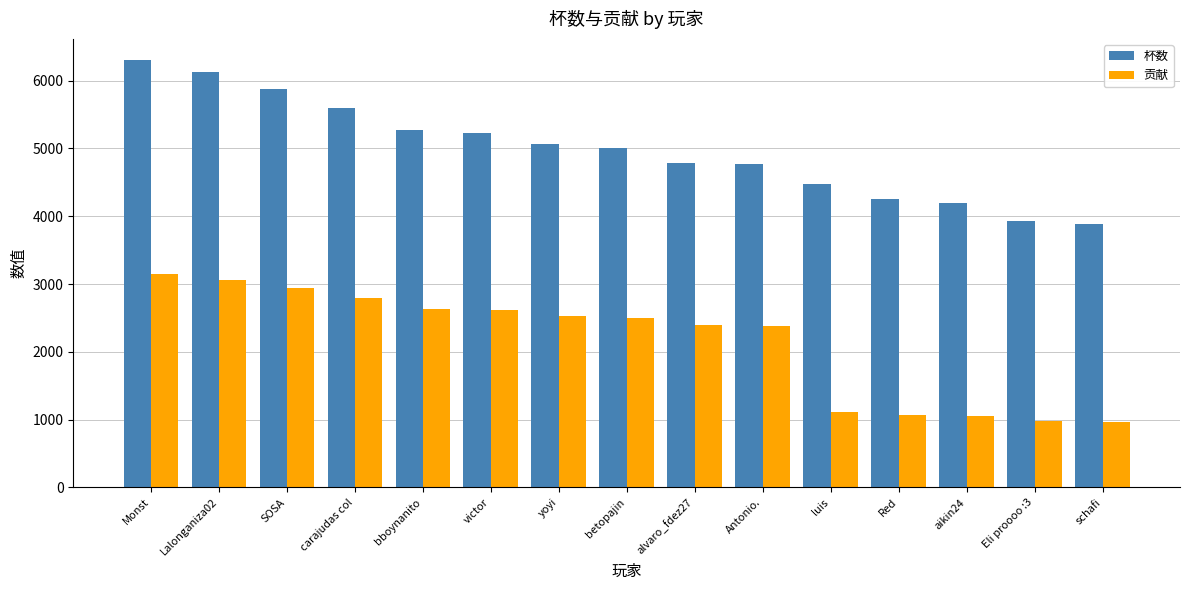

Where does the 杯数 series first go above 5000?

Monst